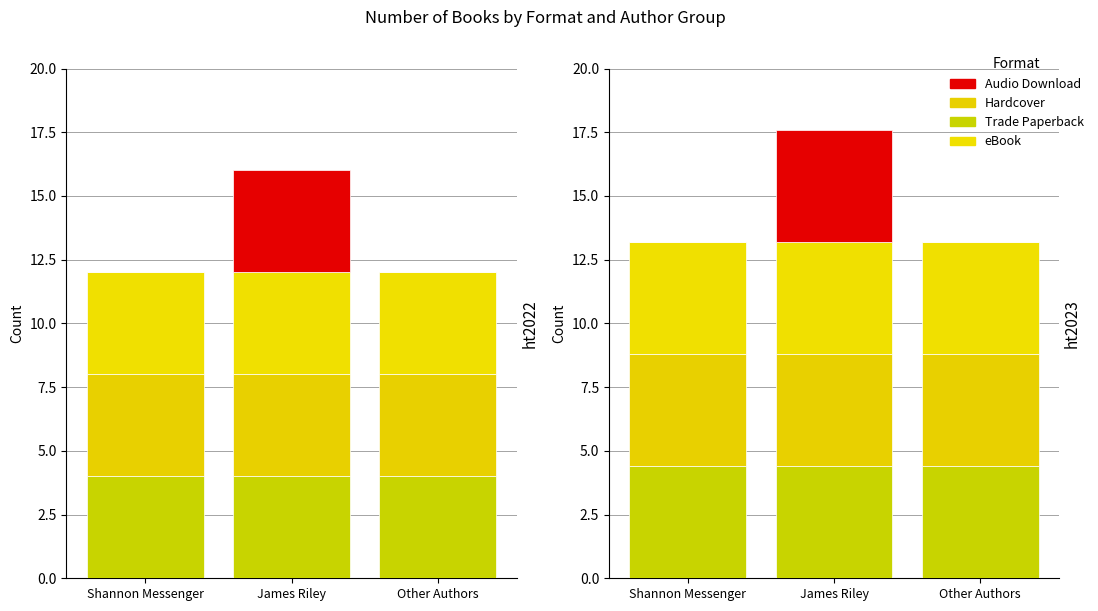

Where is Hardcover nearest to the value 4?

Shannon Messenger